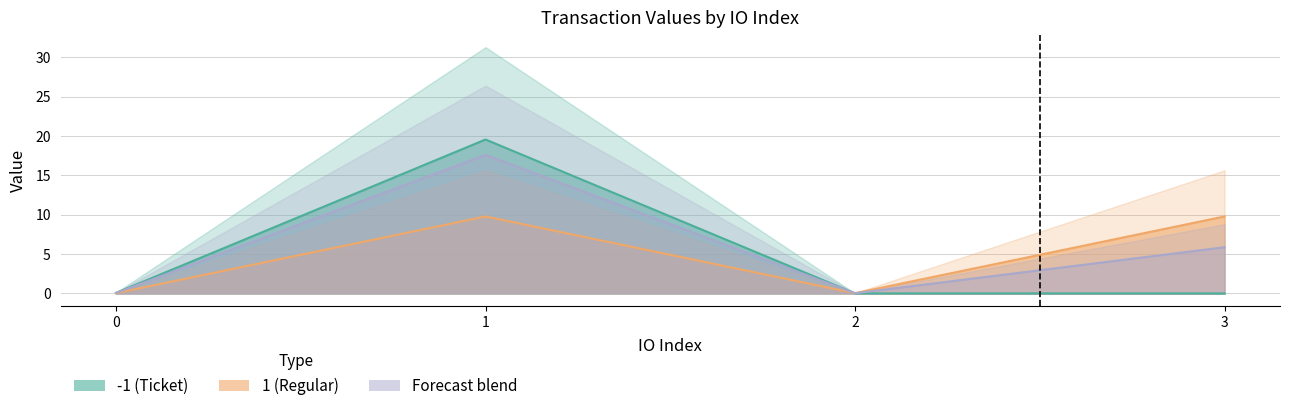

At 2, list the series in order from smallest to largest.

-1 (Ticket), Forecast blend, 1 (Regular)